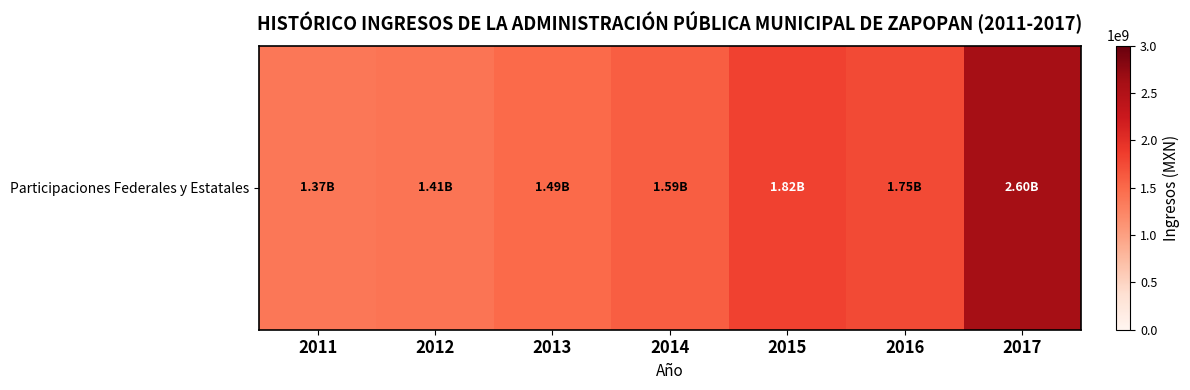

Reading left to right, transcribe all the data shown in this chart.

2011=1371239907.0	2012=1405633170.9	2013=1488576863.0	2014=1593235862.0	2015=1817535427.0	2016=1753254440.4	2017=2602879166.0